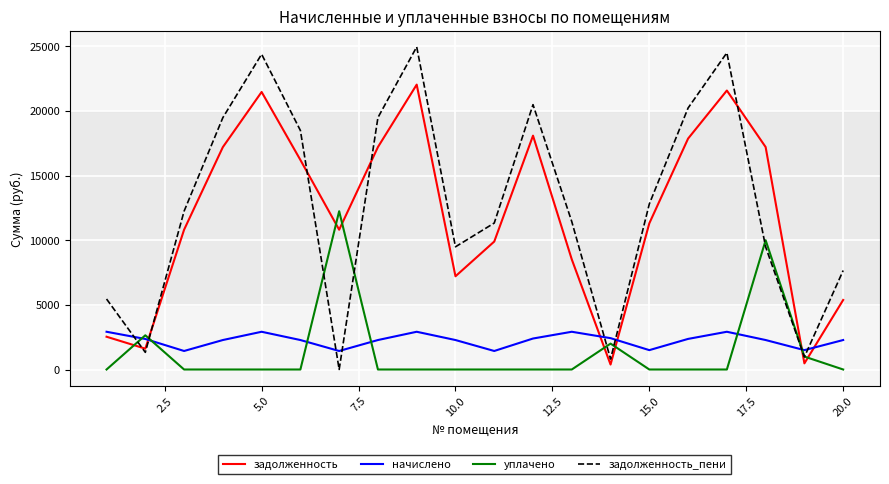

Which series has the largest range (max minus min)?

задолженность_пени